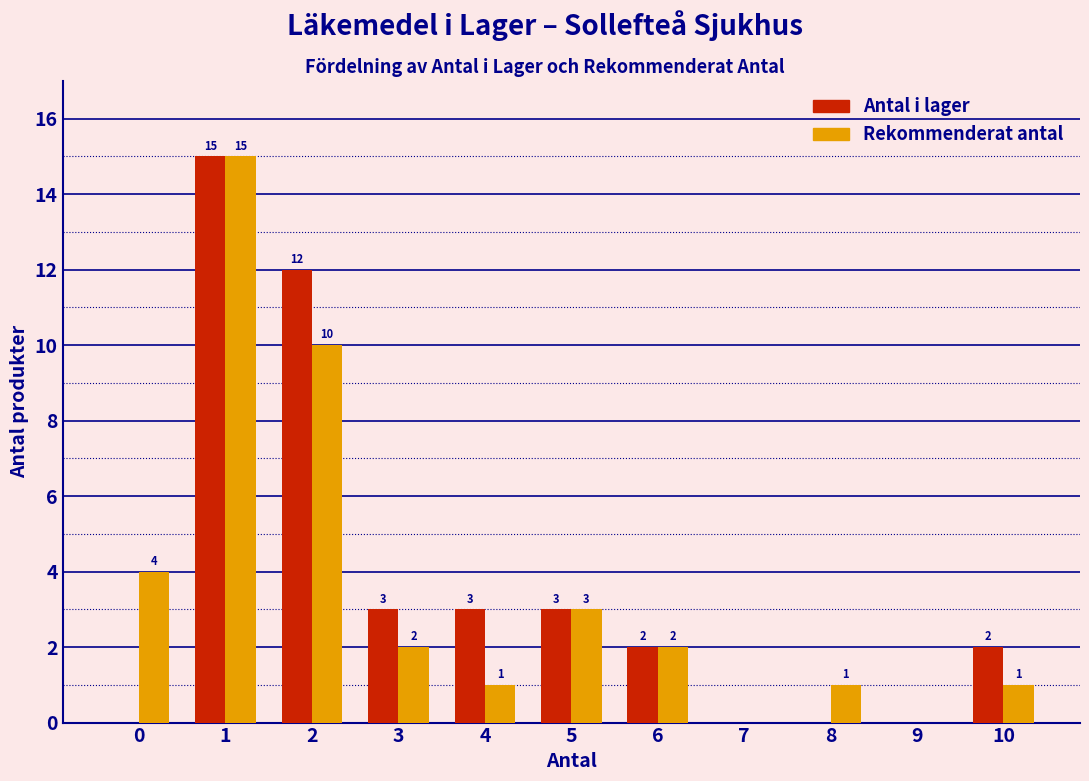

Reading left to right, extract all data points from this chart.

Antal i lager: 0=0	1=15	2=12	3=3	4=3	5=3	6=2	7=0	8=0	9=0	10=2
Rekommenderat antal: 0=4	1=15	2=10	3=2	4=1	5=3	6=2	7=0	8=1	9=0	10=1